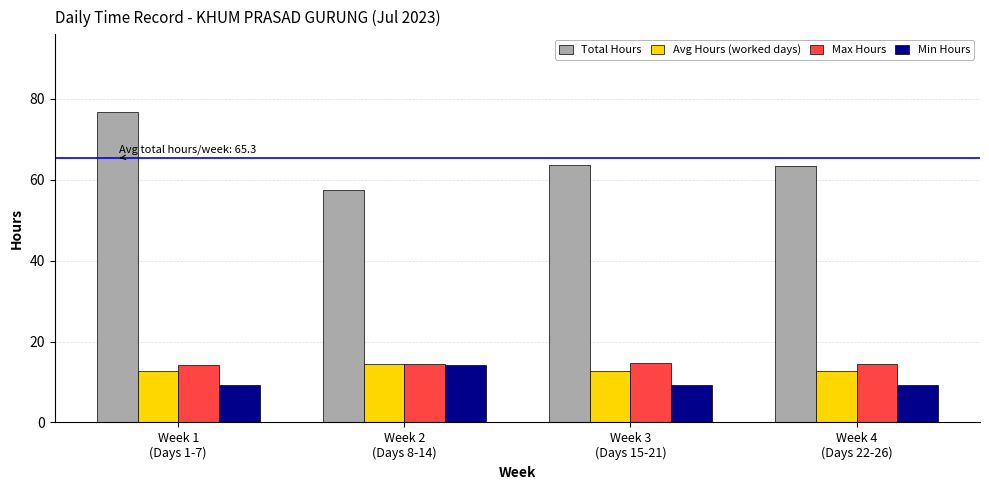

What is the difference between the highest and lowest values at Week 2
(Days 8-14)?

43.2